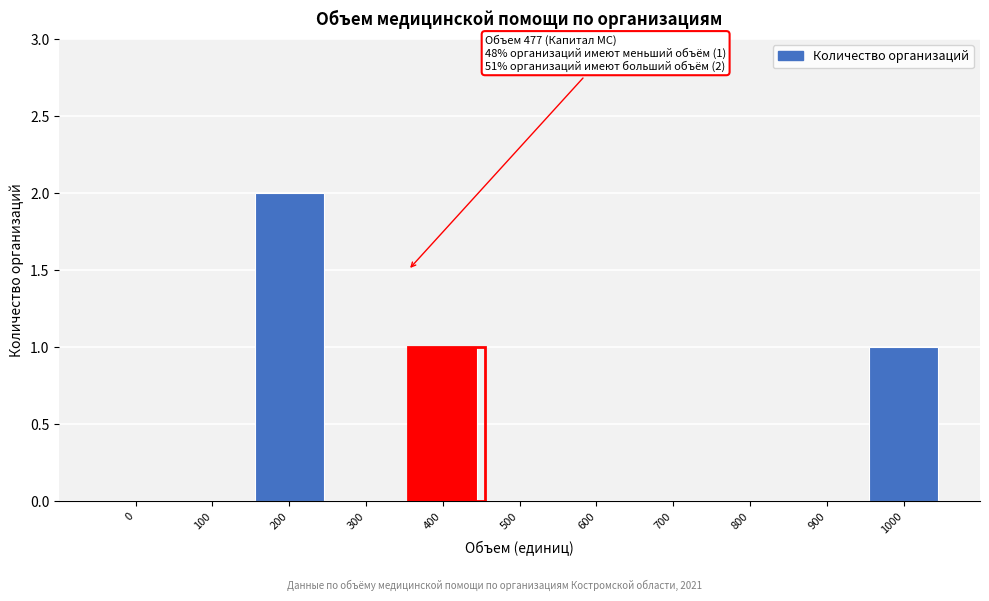

Reading right to left, list all the values displayed in this chart.

1000=1	900=0	800=0	700=0	600=0	500=0	400=1	300=0	200=2	100=0	0=0